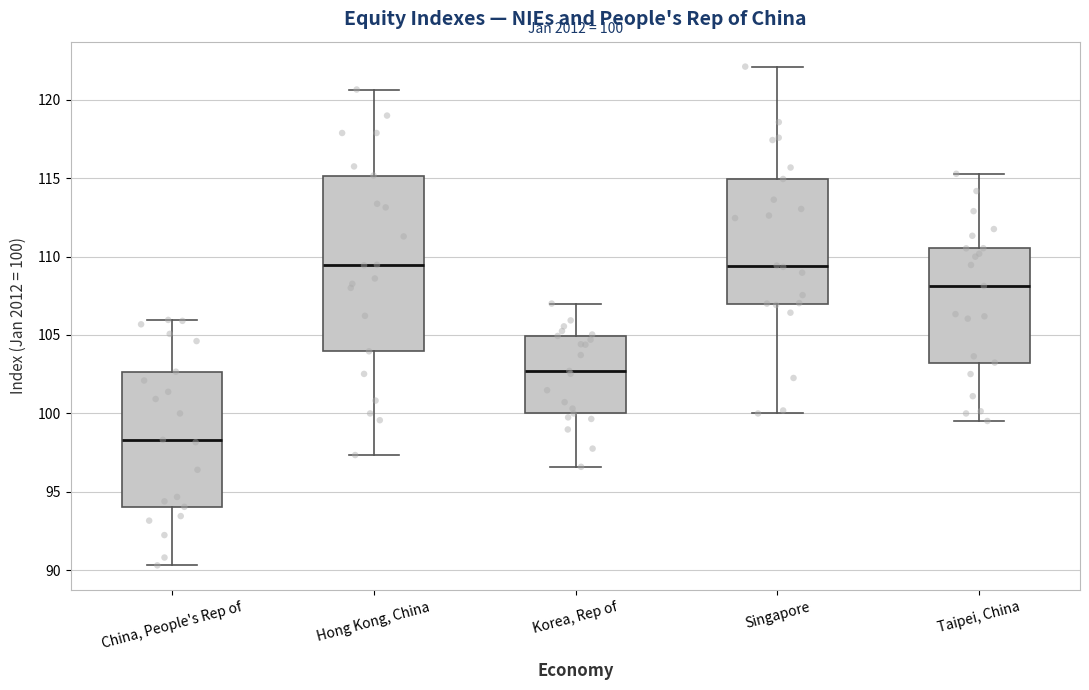

Which box's median line is the lowest?

China, People's Rep of